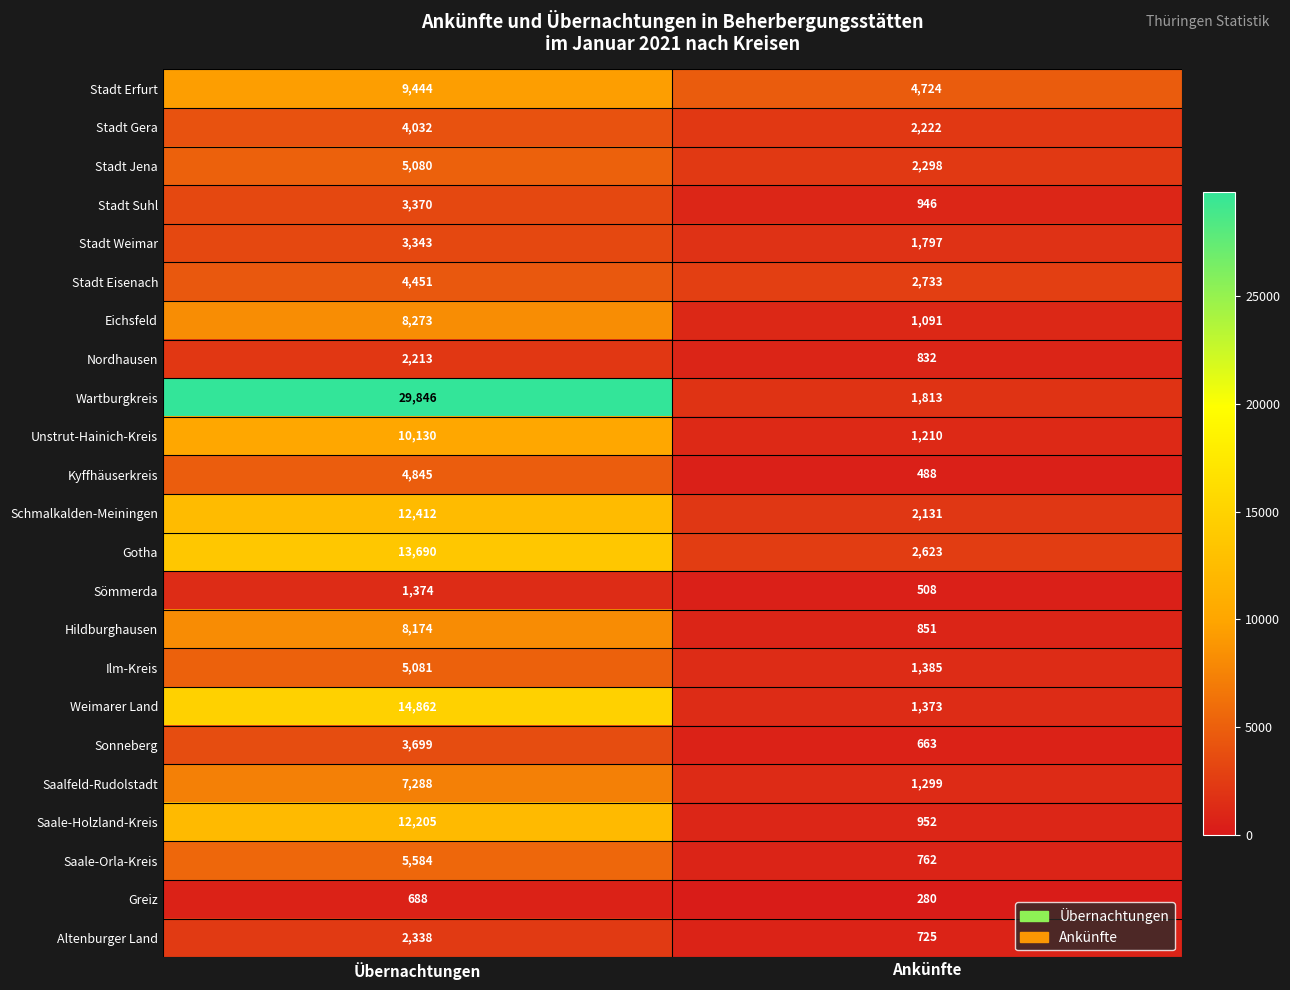

At which category does the chart reach its minimum across all series?

Ankünfte